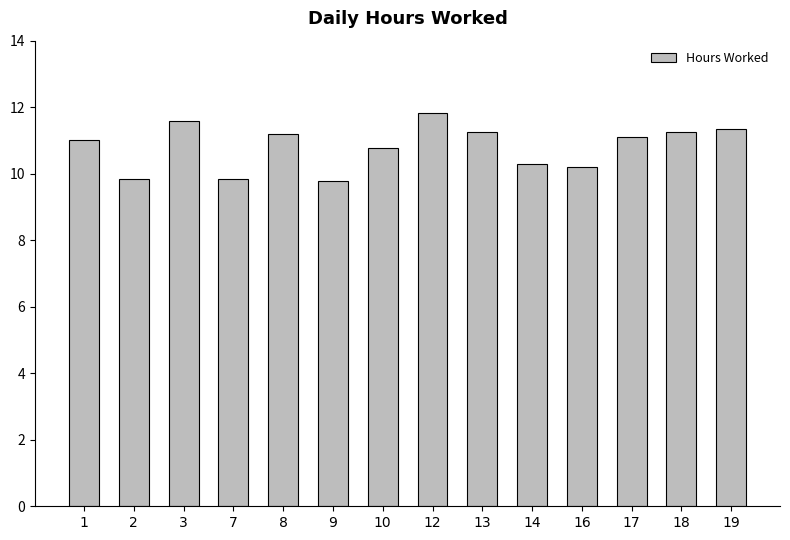

The value at 7 is 9.8. True or false?

True